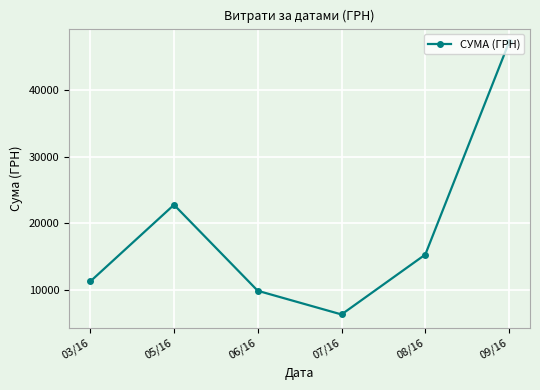

Count the number of data series in this chart.

1